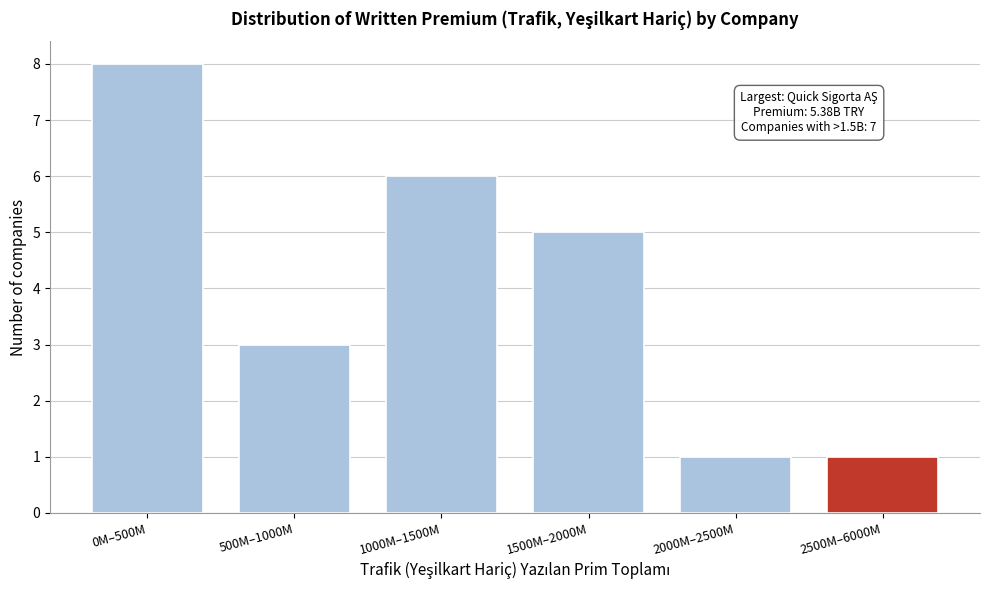

Reading right to left, transcribe all the data shown in this chart.

1	1	5	6	3	8